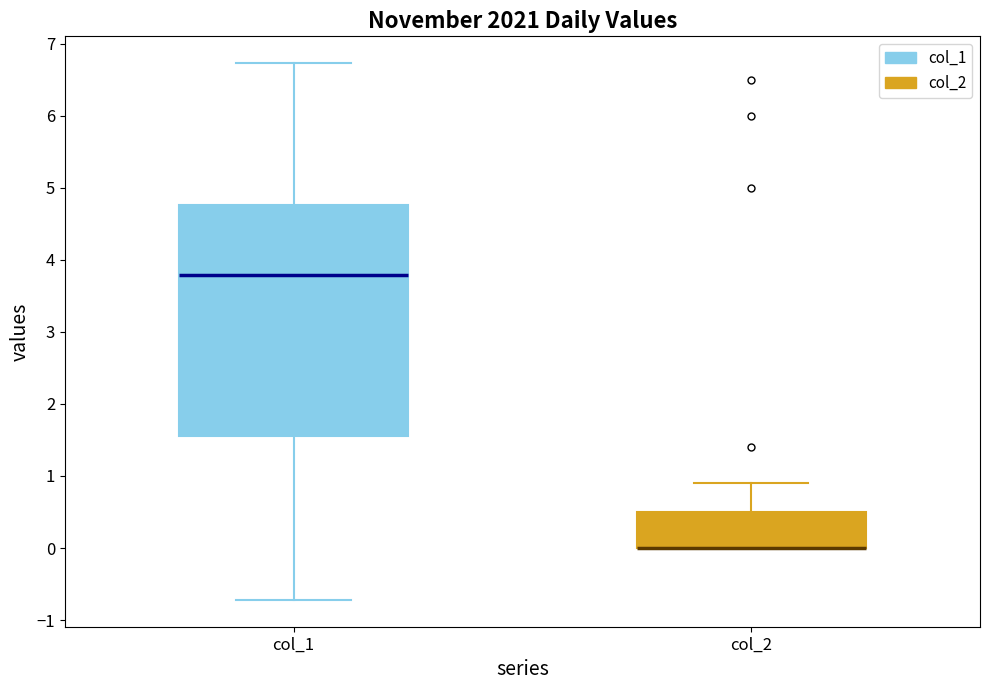

Comparing the boxes themselves (not the whiskers), which one is the tallest?

col_1